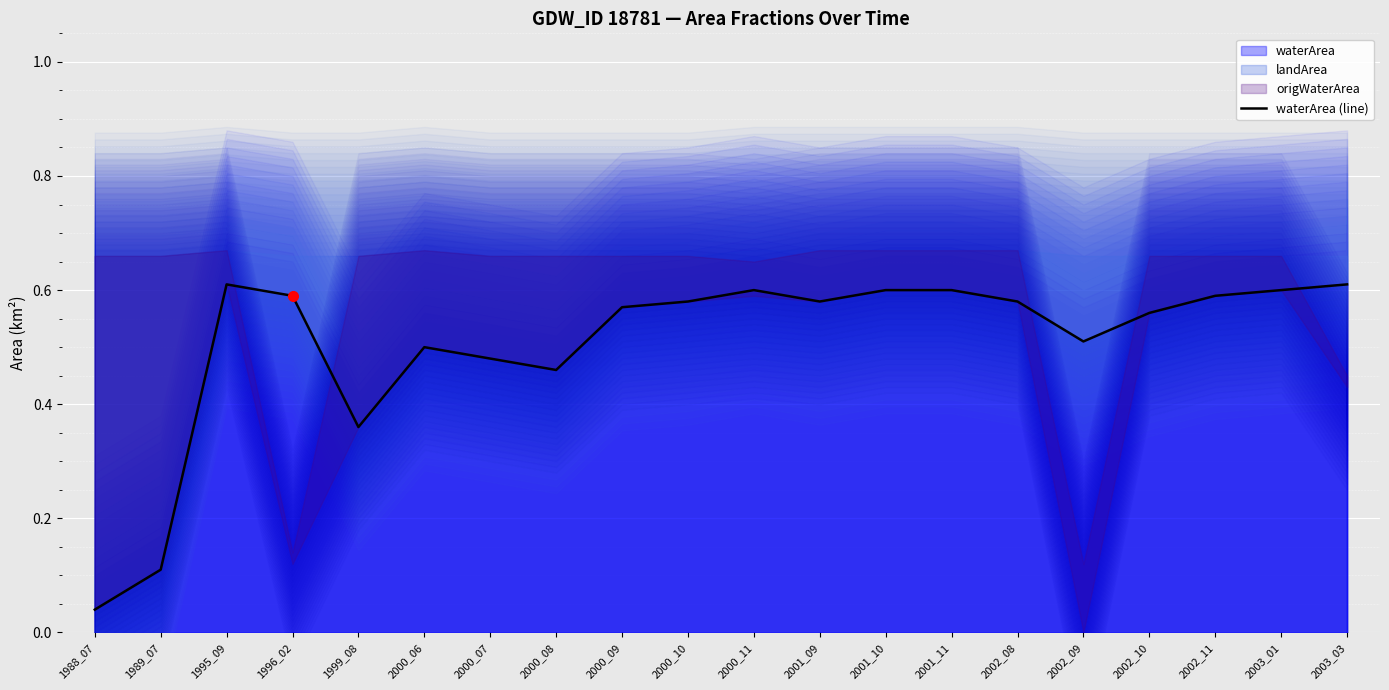

Count the number of categories in the chart.

20